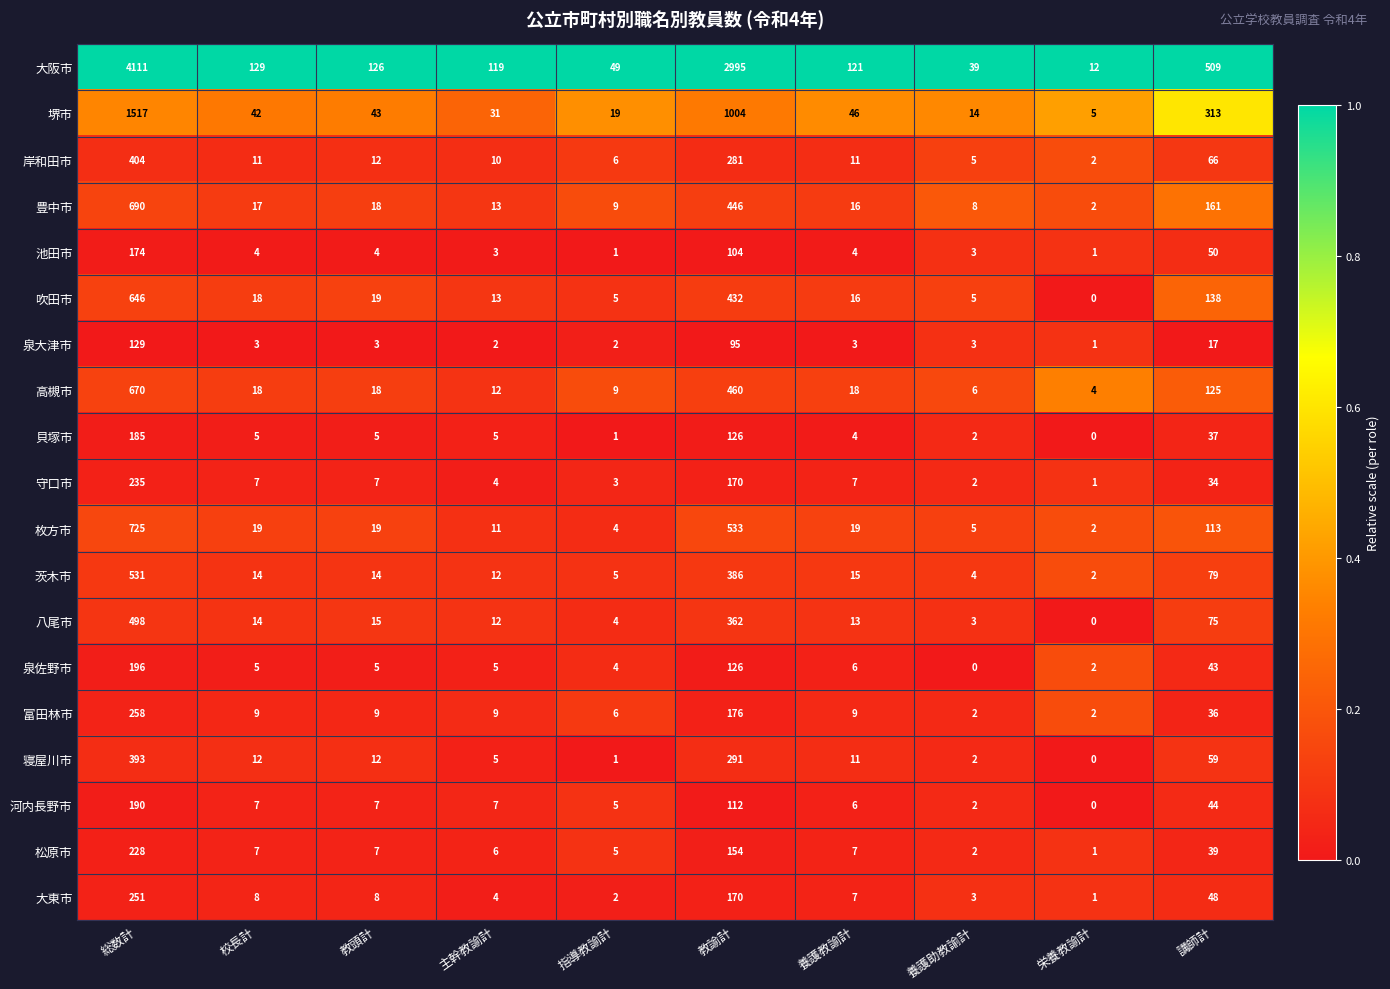

Count the number of categories in the chart.

10